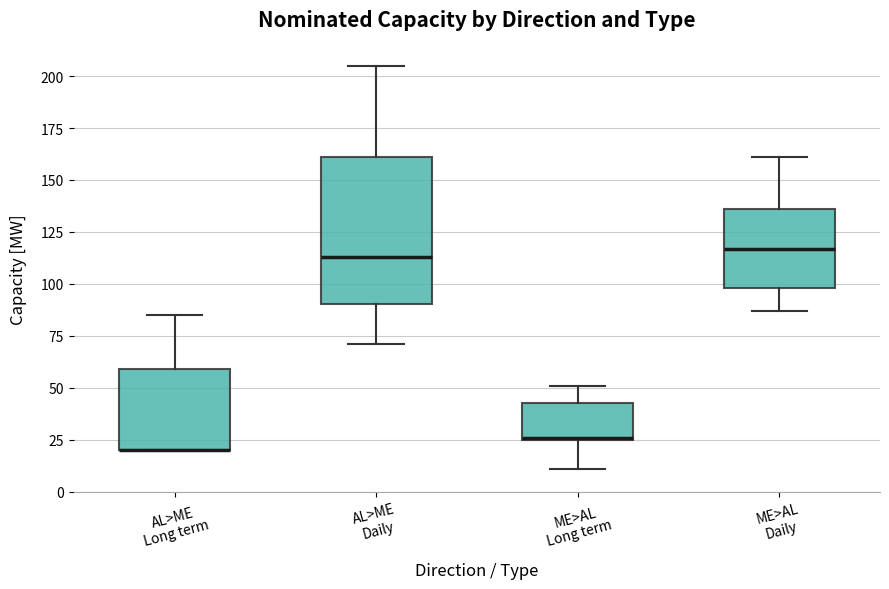

Reading left to right, read every box against the y-axis: the position of its median line, the range the box covers, and the ends of its whiskers. The values are not printed on the chart, so give them approximately, as read against the axis.

AL>ME Long term: median 20 (drawn on the box's lower edge), box 20 to 60, whiskers 20 to 85
AL>ME Daily: median 115, box 90 to 160, whiskers 70 to 205
ME>AL Long term: median 25, box 25 to 45, whiskers 10 to 50
ME>AL Daily: median 115, box 100 to 135, whiskers 85 to 160